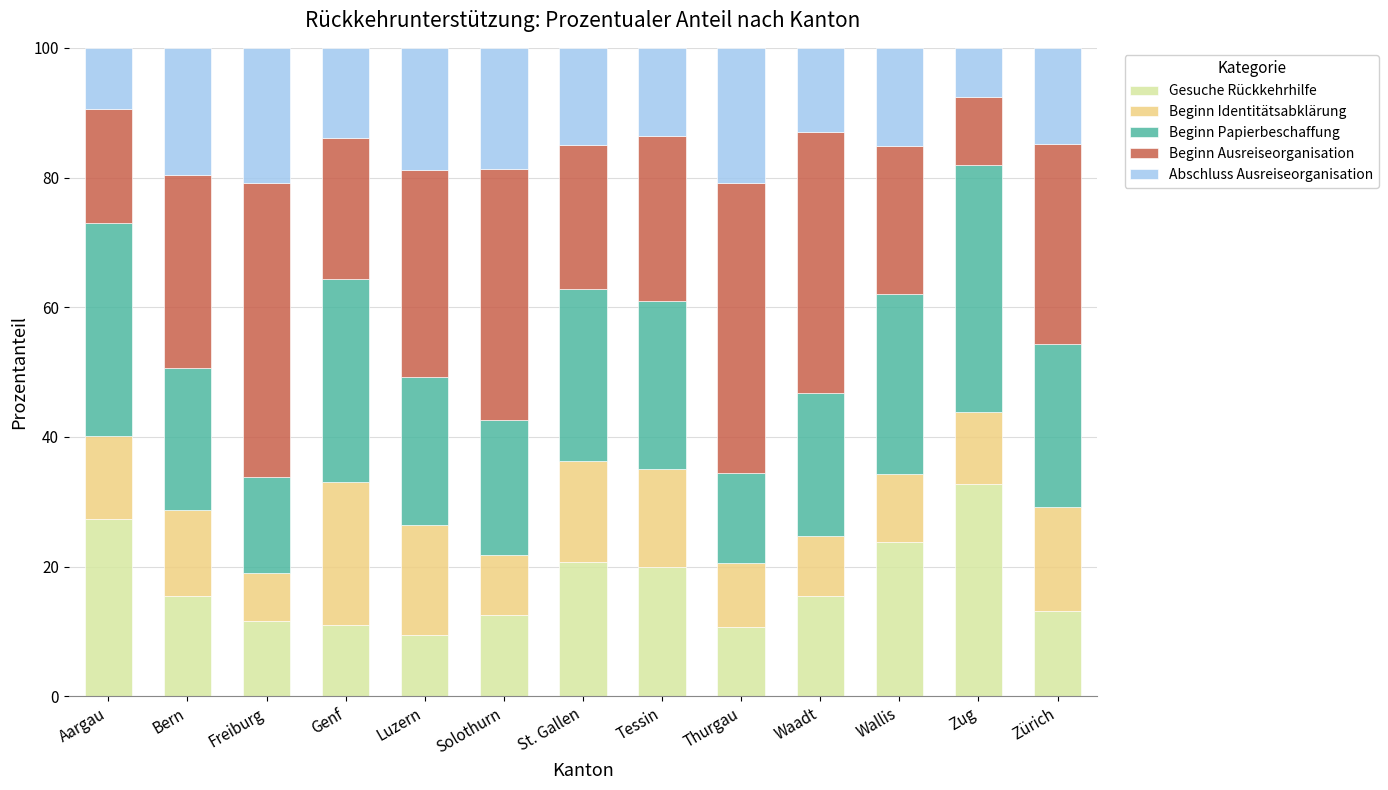

What is the minimum value for Gesuche Rückkehrhilfe?

9.4